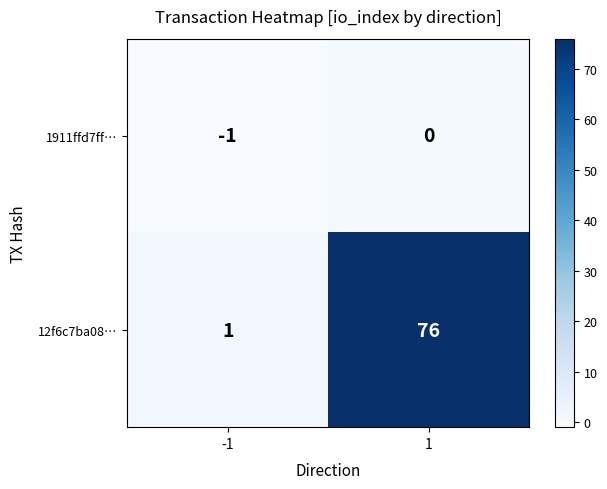

What is the sum of all 12f6c7ba08… values?

77